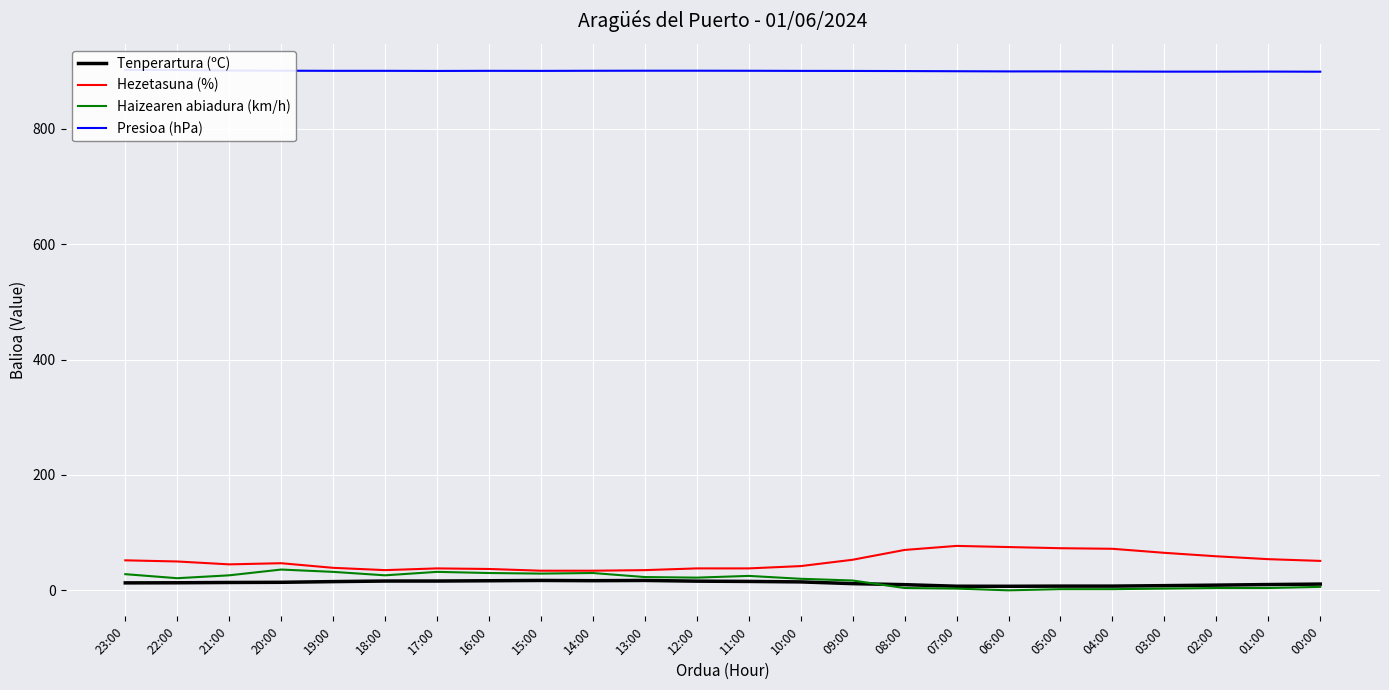

What are all the series names shown in the legend?

Tenperartura (ºC), Hezetasuna (%), Haizearen abiadura (km/h), Presioa (hPa)